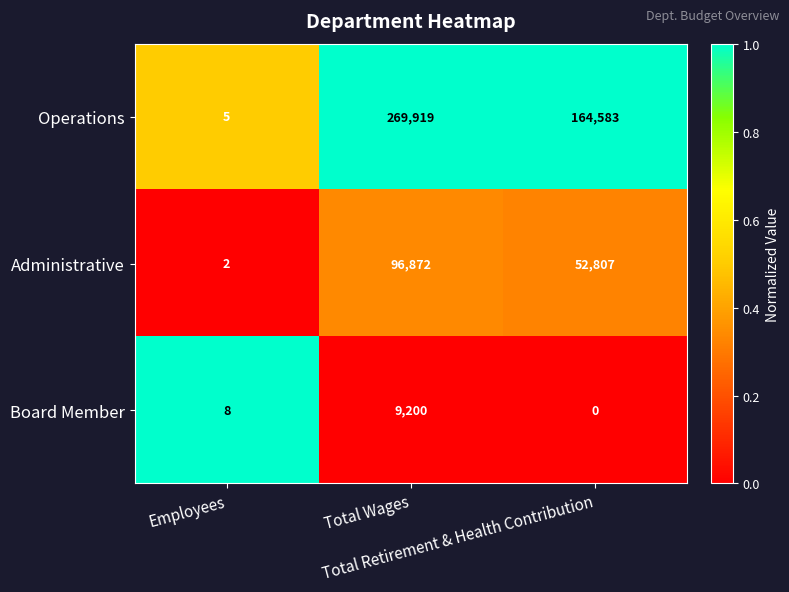

How many Administrative values are between 2 and 96872?

3